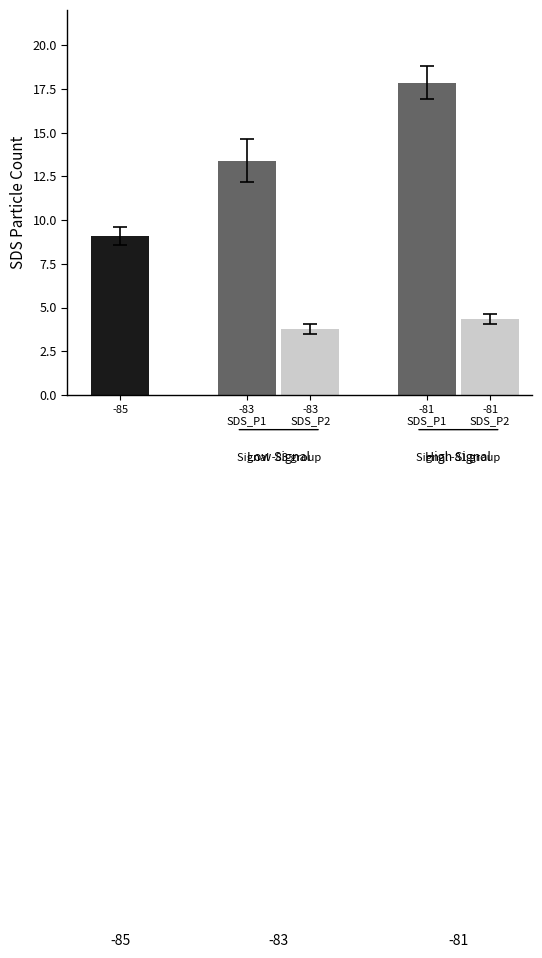

True or false: SDS_P1 has a value of 19.4 at 2.

False